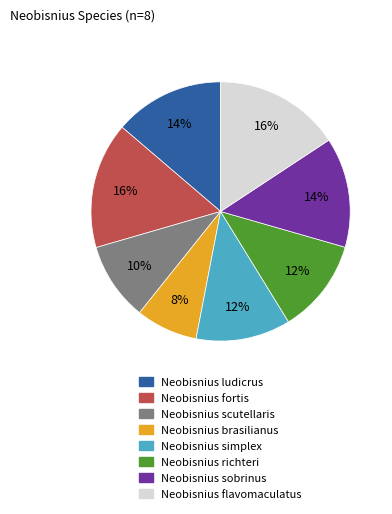

Do Neobisnius ludicrus and Neobisnius flavomaculatus together represent more than half of the pie?

No